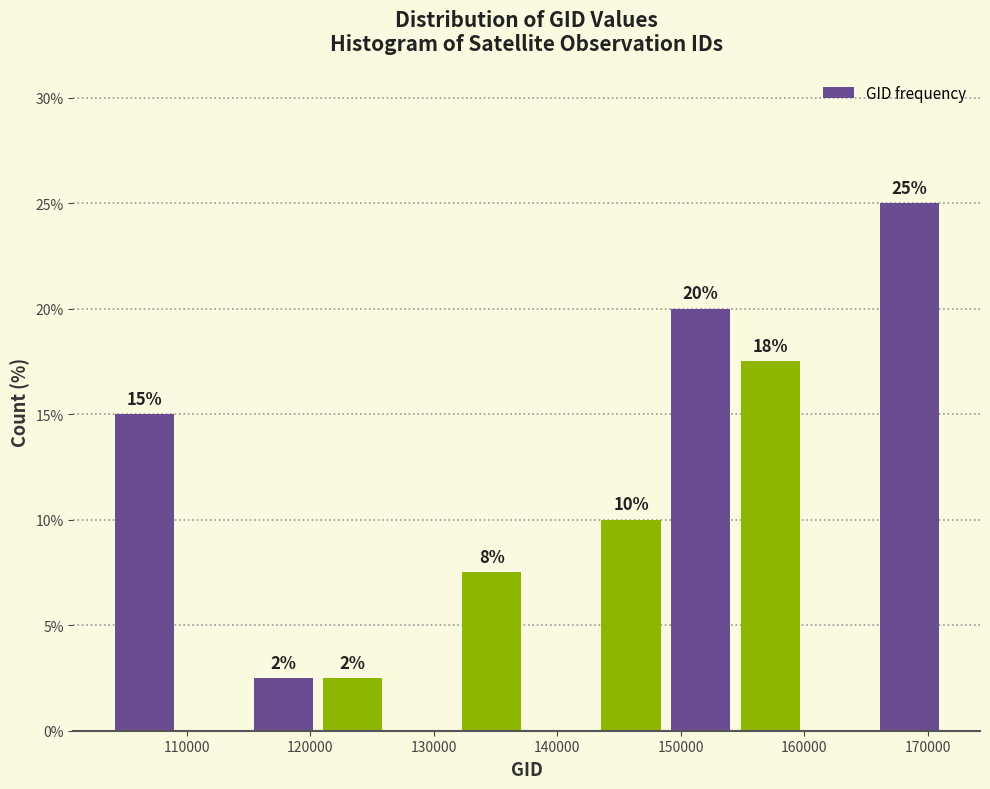

Which range on the x-axis has the tallest bar?

166000 to 171000